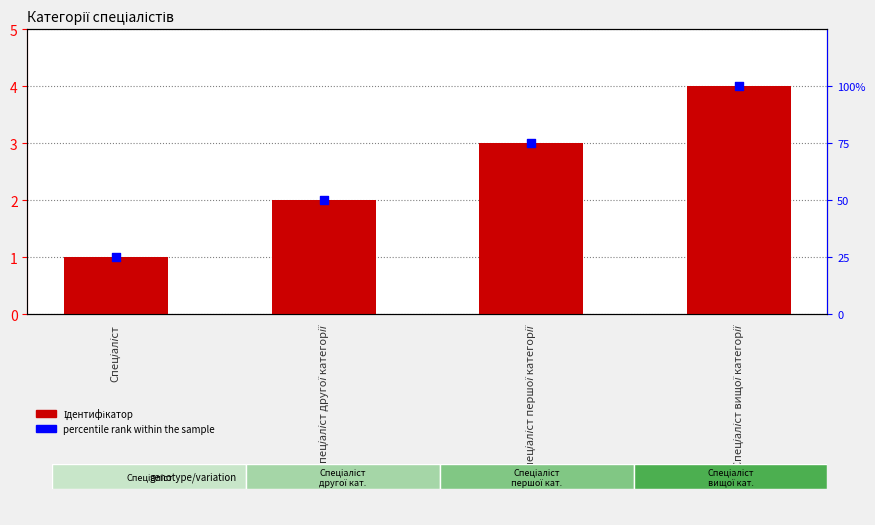

What is the total value across all series at Спеціаліст?

26